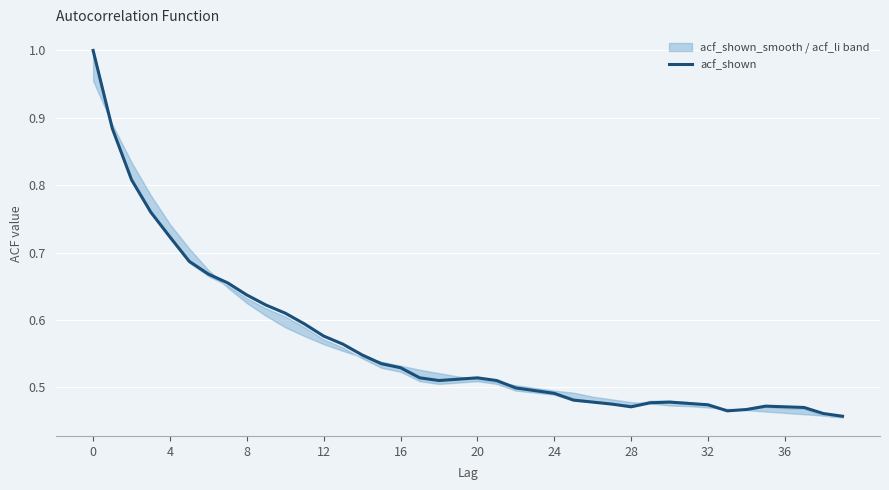

How many lines are shown in the chart?

1